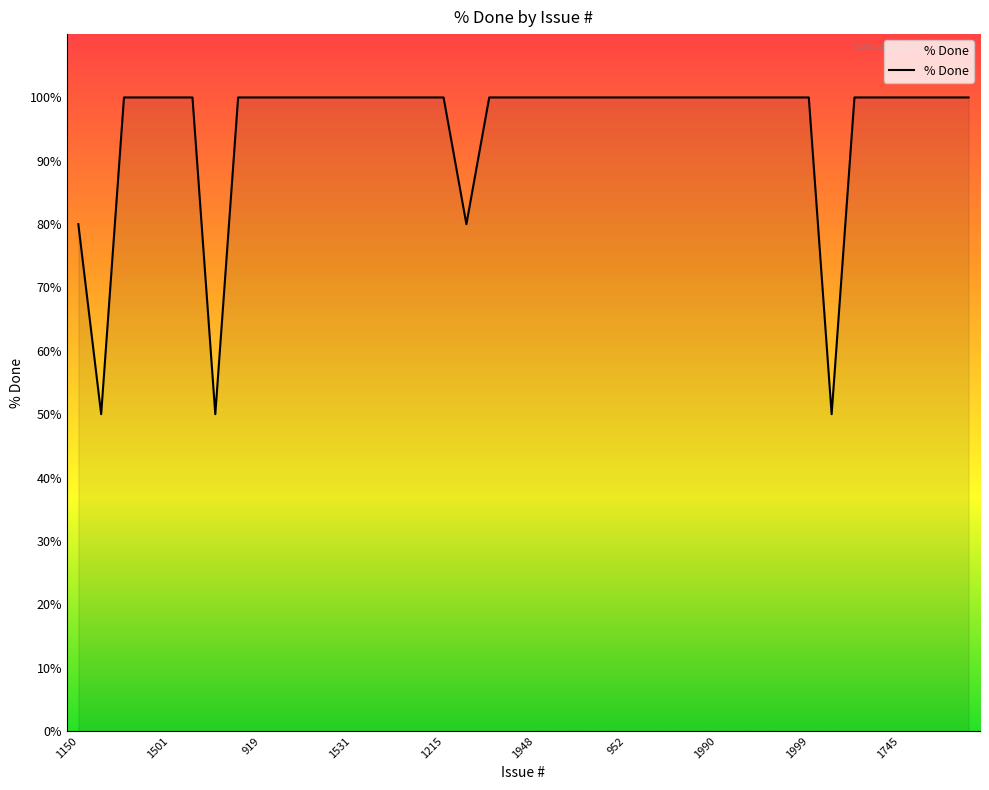

What is the maximum value shown in the chart?

100